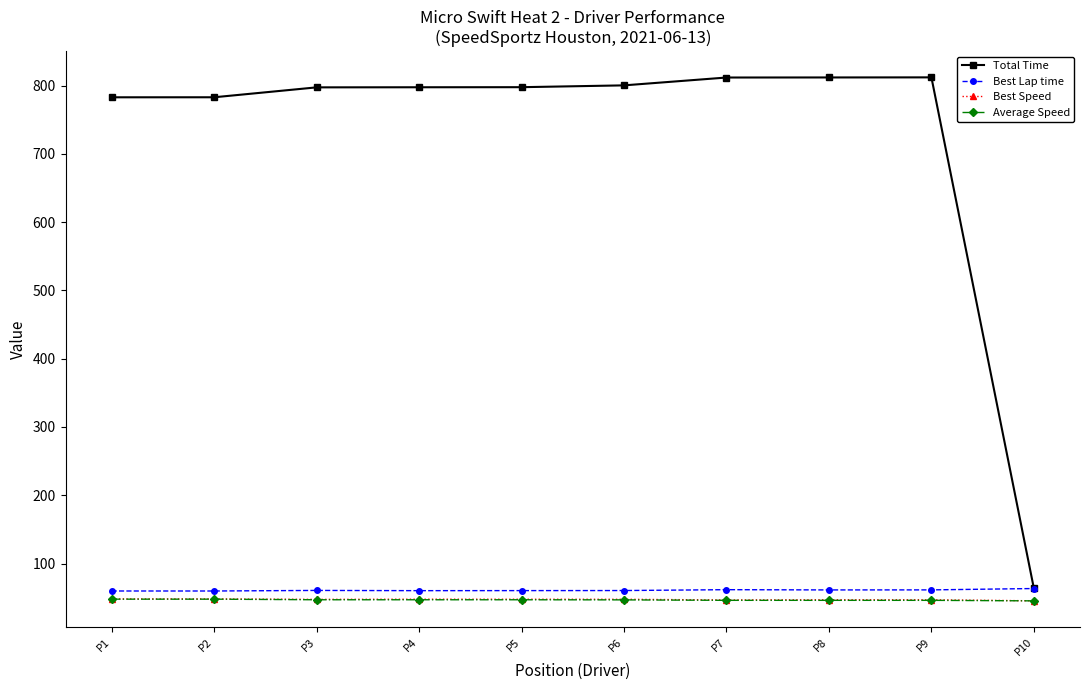

True or false: Best Speed and Total Time cross at least once.

False